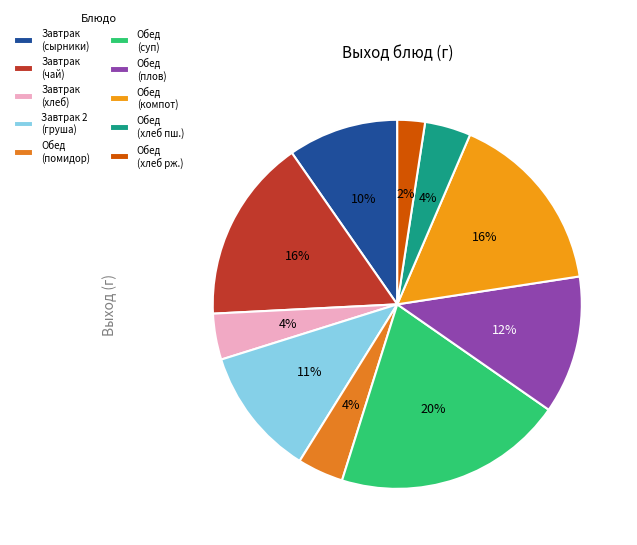

How many segments does this pie chart have?

10